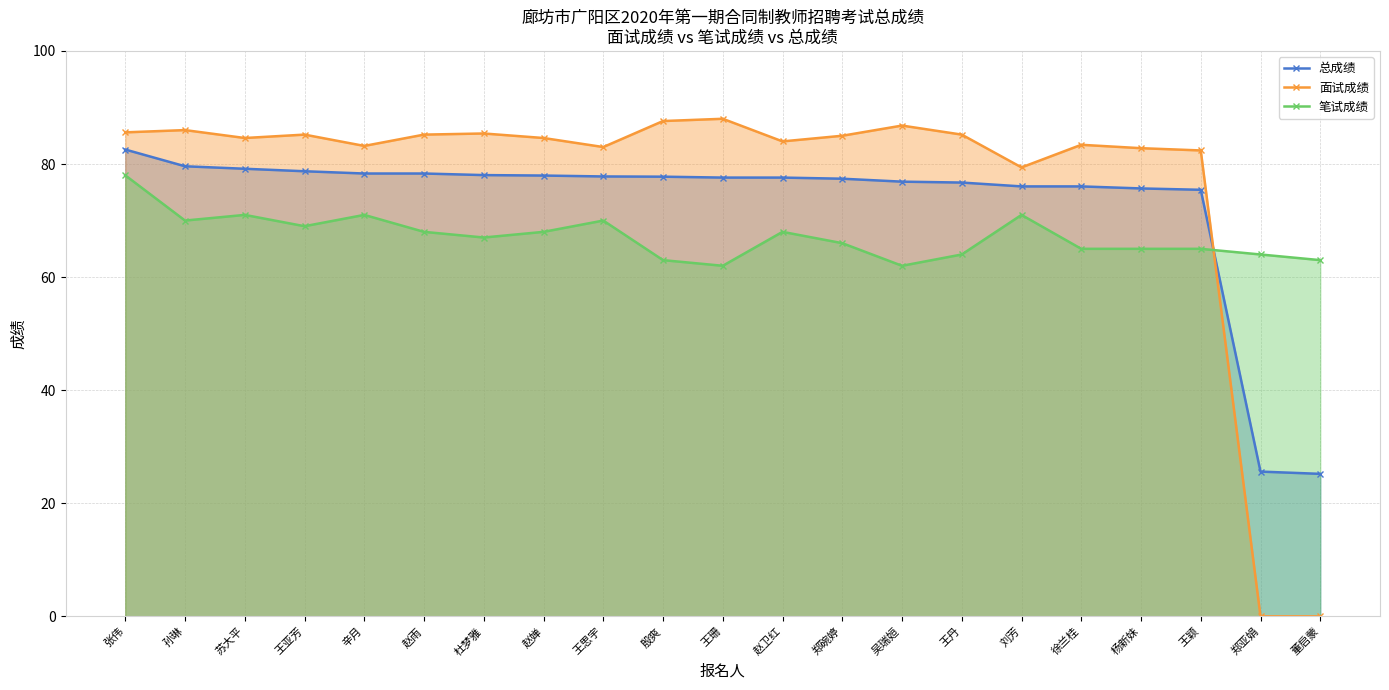

Where do 面试成绩 and 总成绩 first cross each other?

王颖 and 郑亚娟